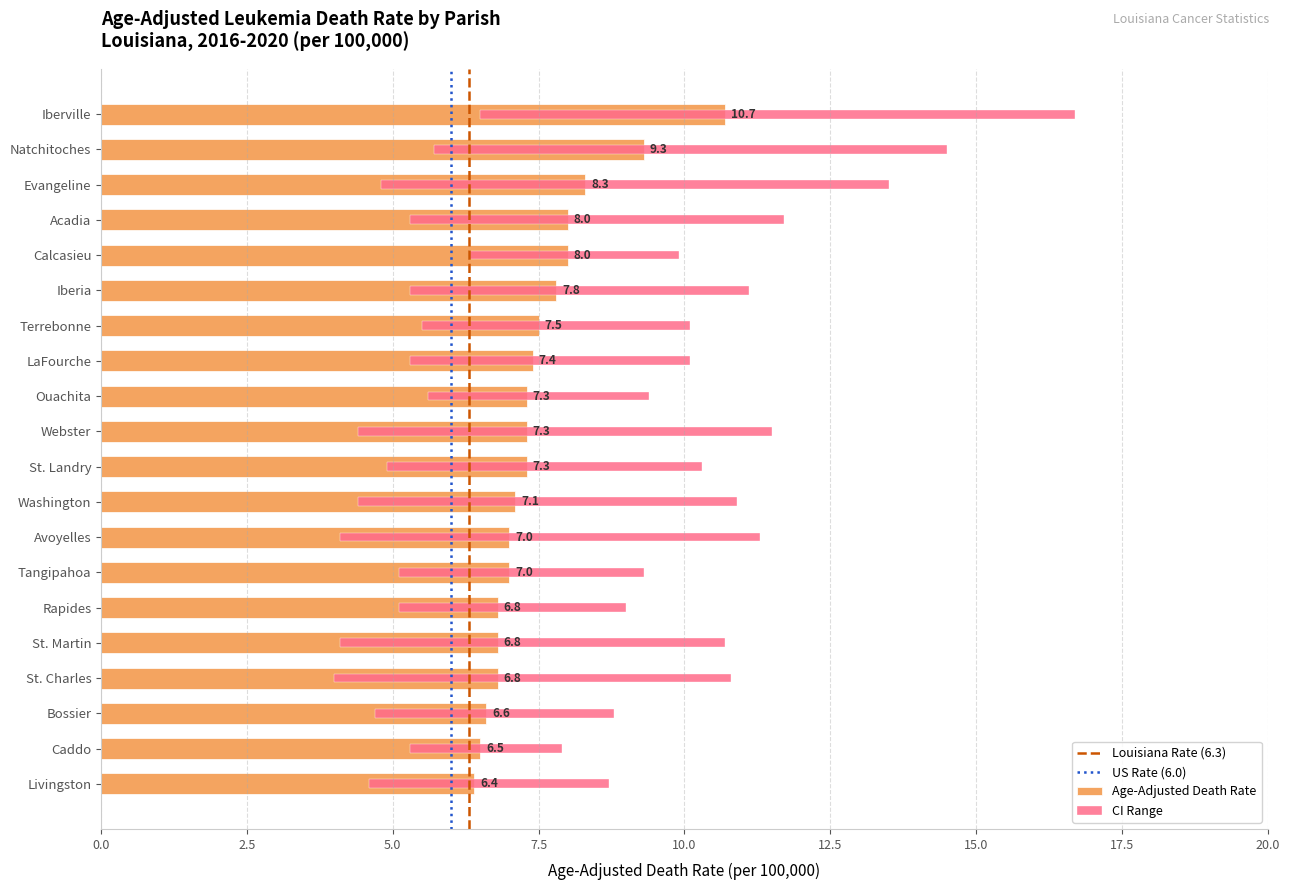

The Lower CI series shows 7.5 at LaFourche. True or false?

False